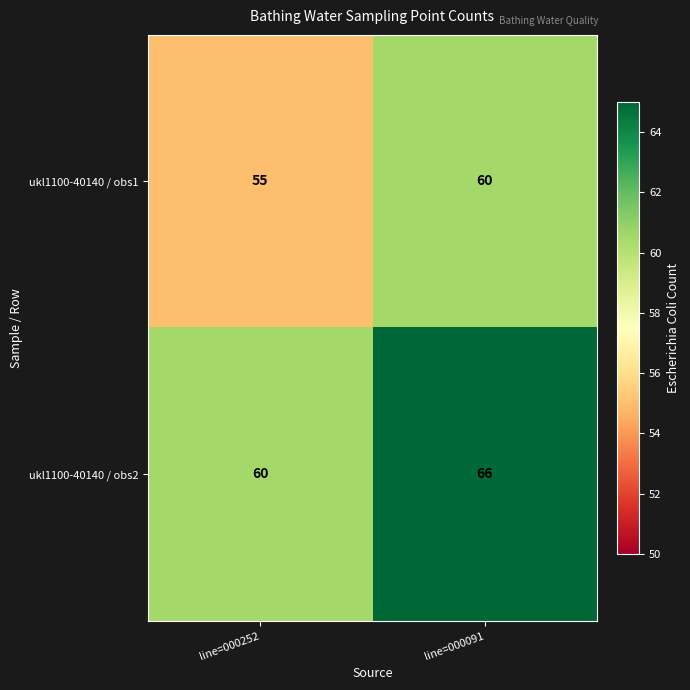

At which label is ukl1100-40140 / obs1 closest to 57?

line=000252